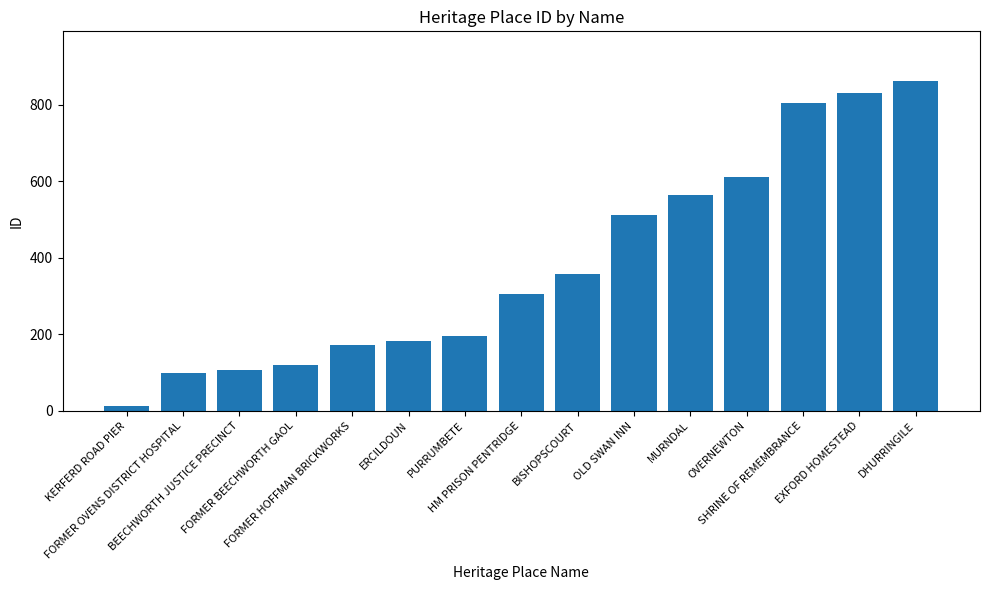

What is the greatest value displayed?

863